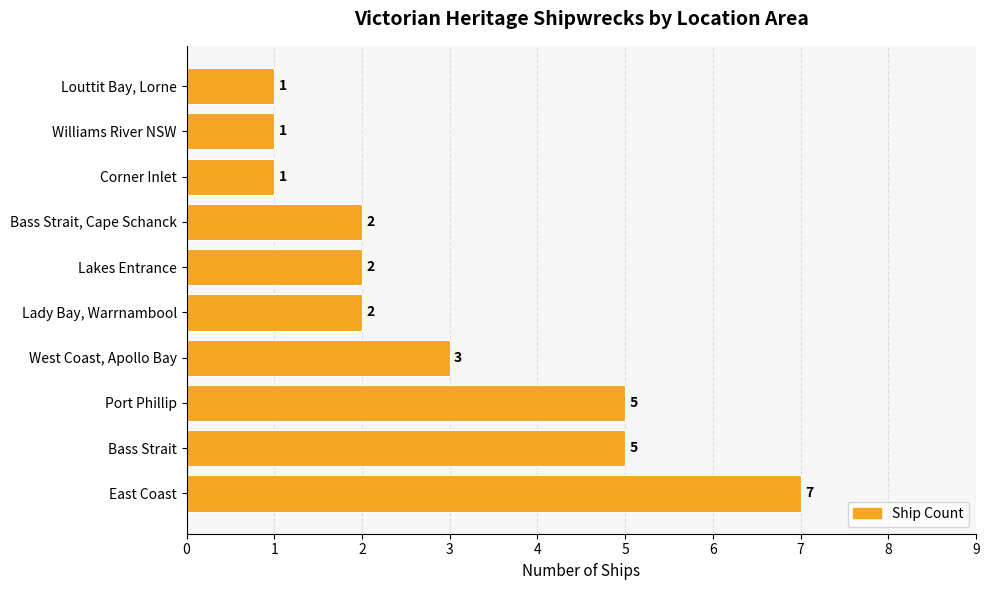

Reading top to bottom, extract all data points from this chart.

Louttit Bay, Lorne=1	Williams River NSW=1	Corner Inlet=1	Bass Strait, Cape Schanck=2	Lakes Entrance=2	Lady Bay, Warrnambool=2	West Coast, Apollo Bay=3	Port Phillip=5	Bass Strait=5	East Coast=7